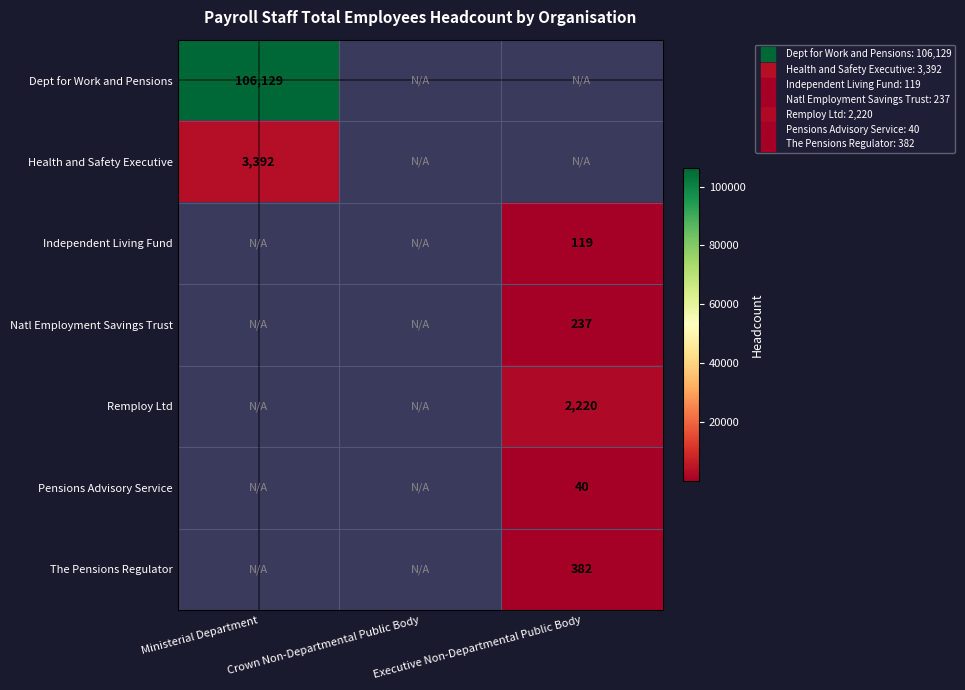

Which label corresponds to the largest value in the chart?

Ministerial Department